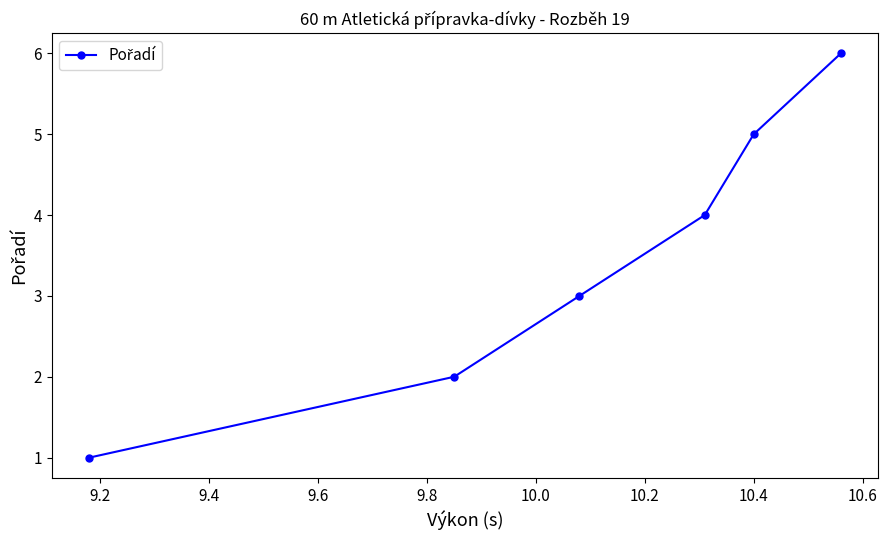

What is the greatest value displayed?

6